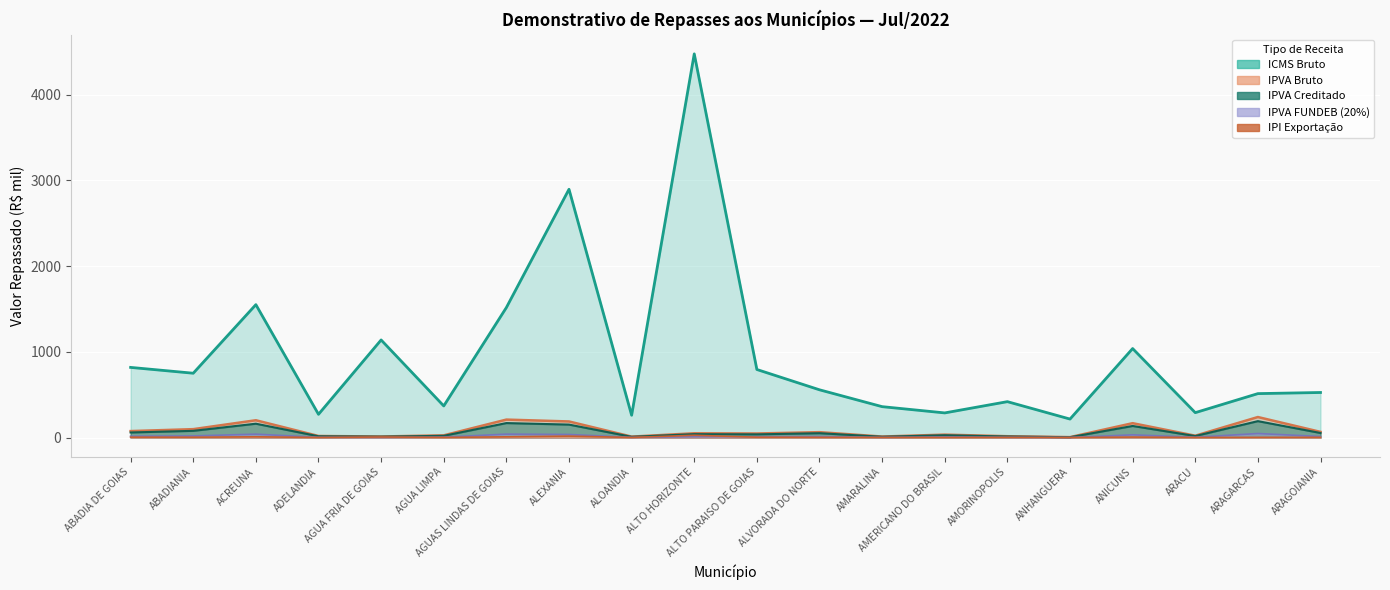

What is the maximum value for ICMS Bruto?

4476.4